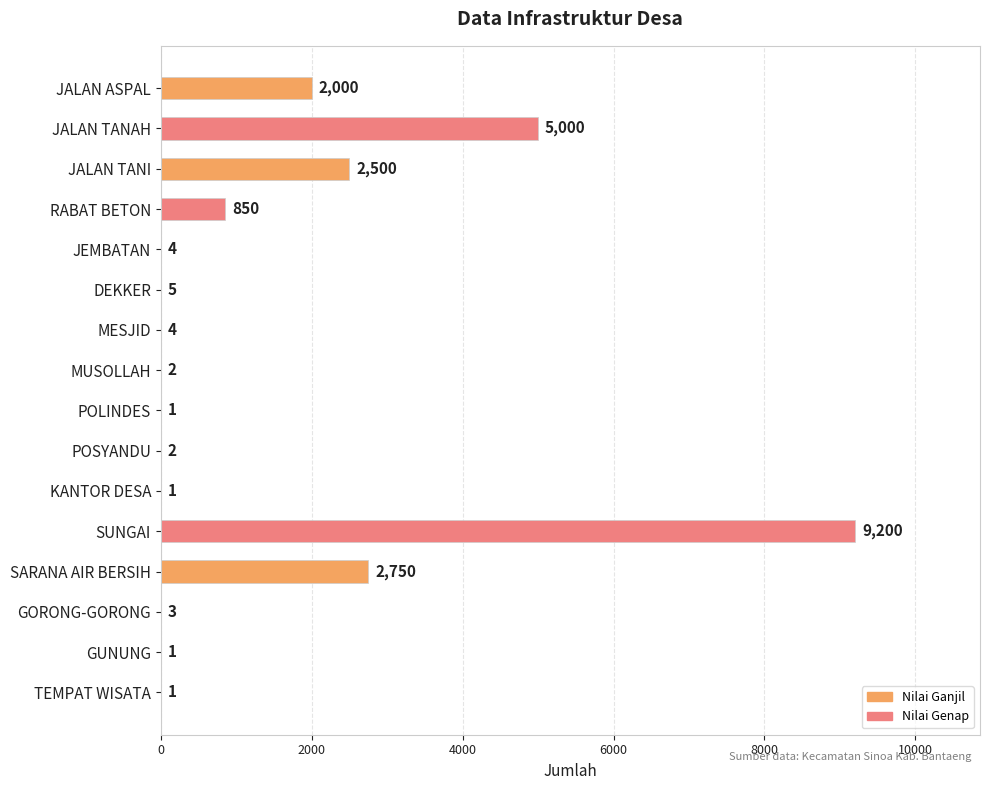

Where is the data nearest to the value 4600?

JALAN TANAH